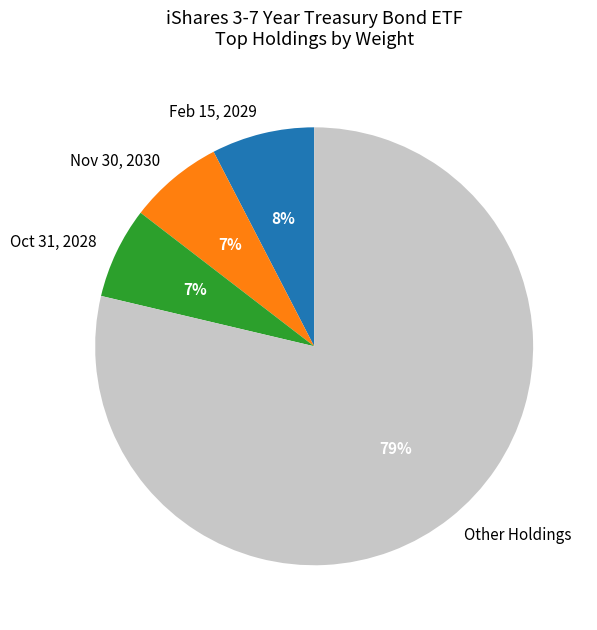

How many slices are in this pie chart?

4